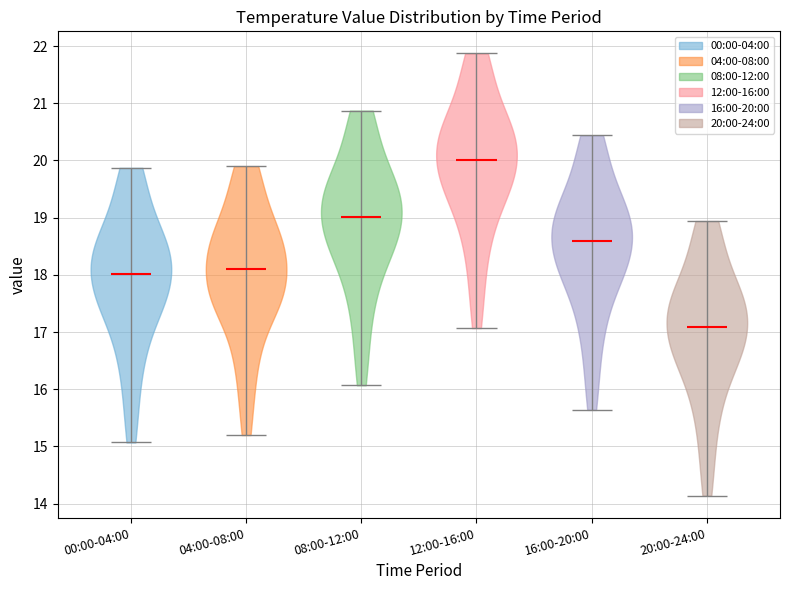

What is the highest point the violin for 12:00-16:00 reaches on the y-axis? The values are not printed on the chart, so give them approximately, as read against the axis.

21.9